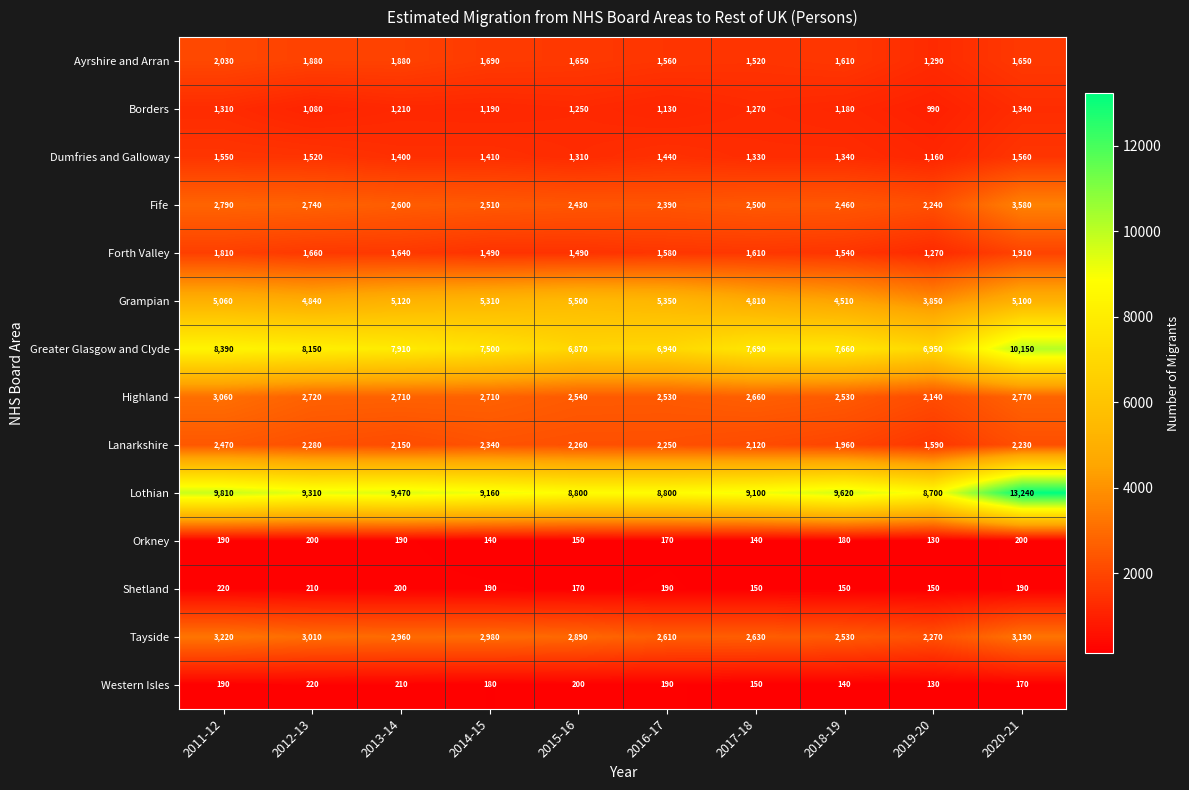

How many categories are shown in the chart?

10